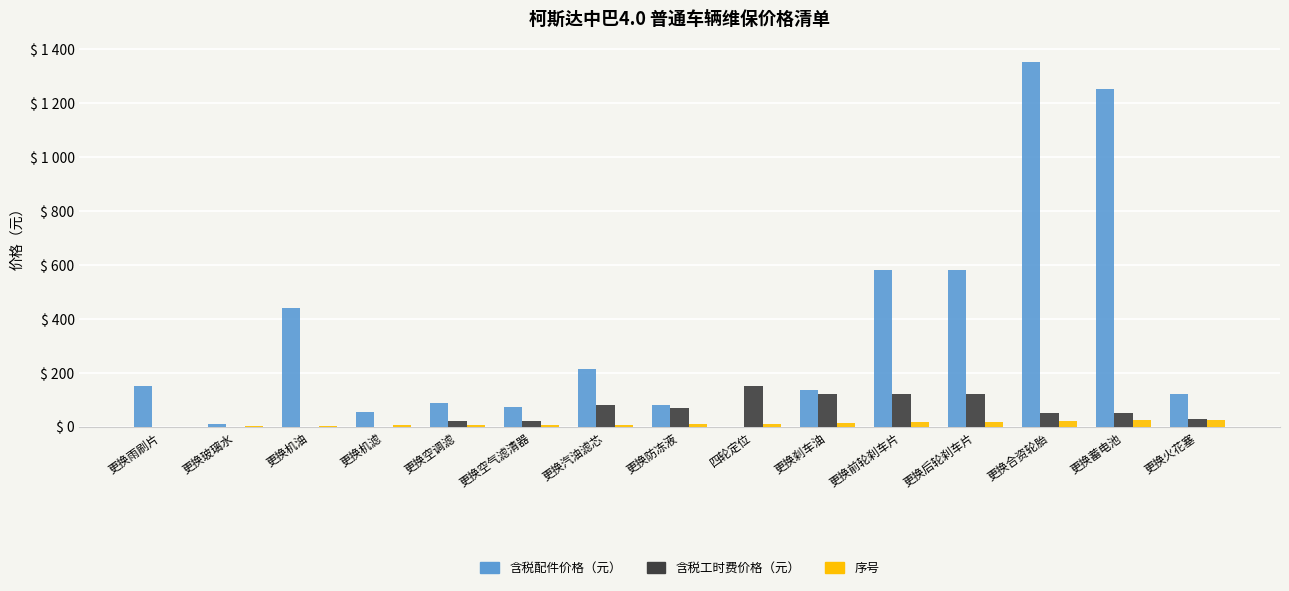

Does the chart contain stacked bars?

No